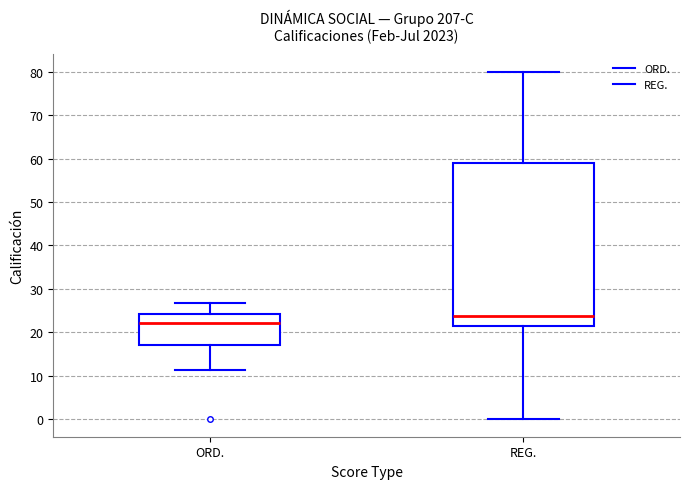

Comparing the boxes themselves (not the whiskers), which one is the tallest?

REG.